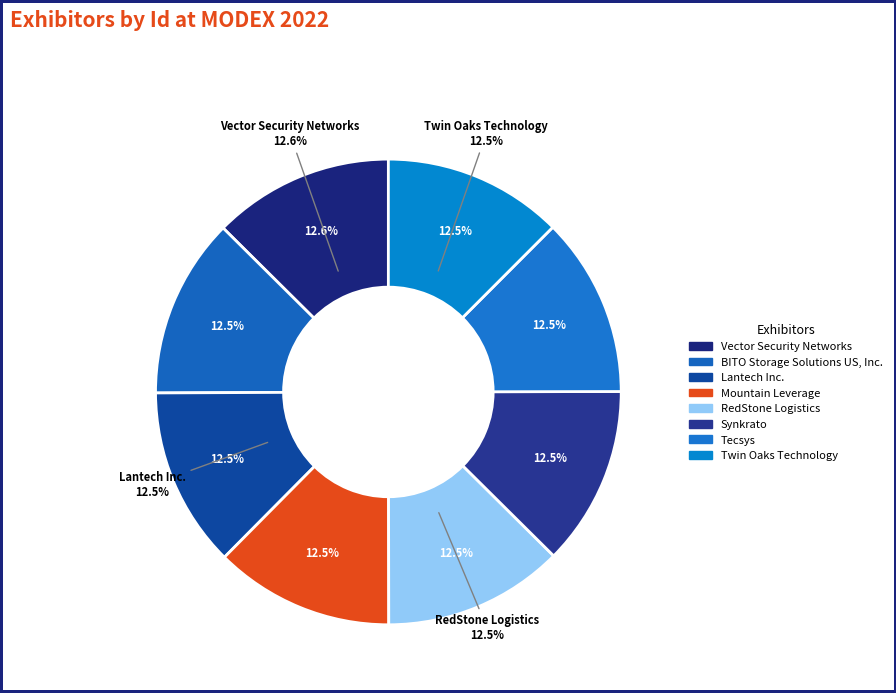

How many slices are in this pie chart?

8